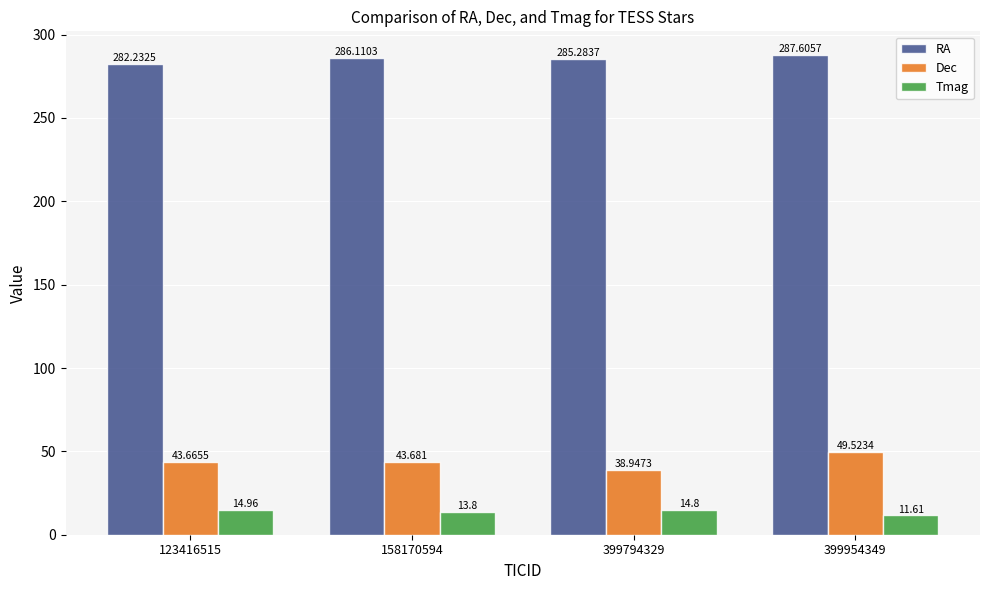

Between 158170594 and 399794329, which series saw the biggest shift?

Dec